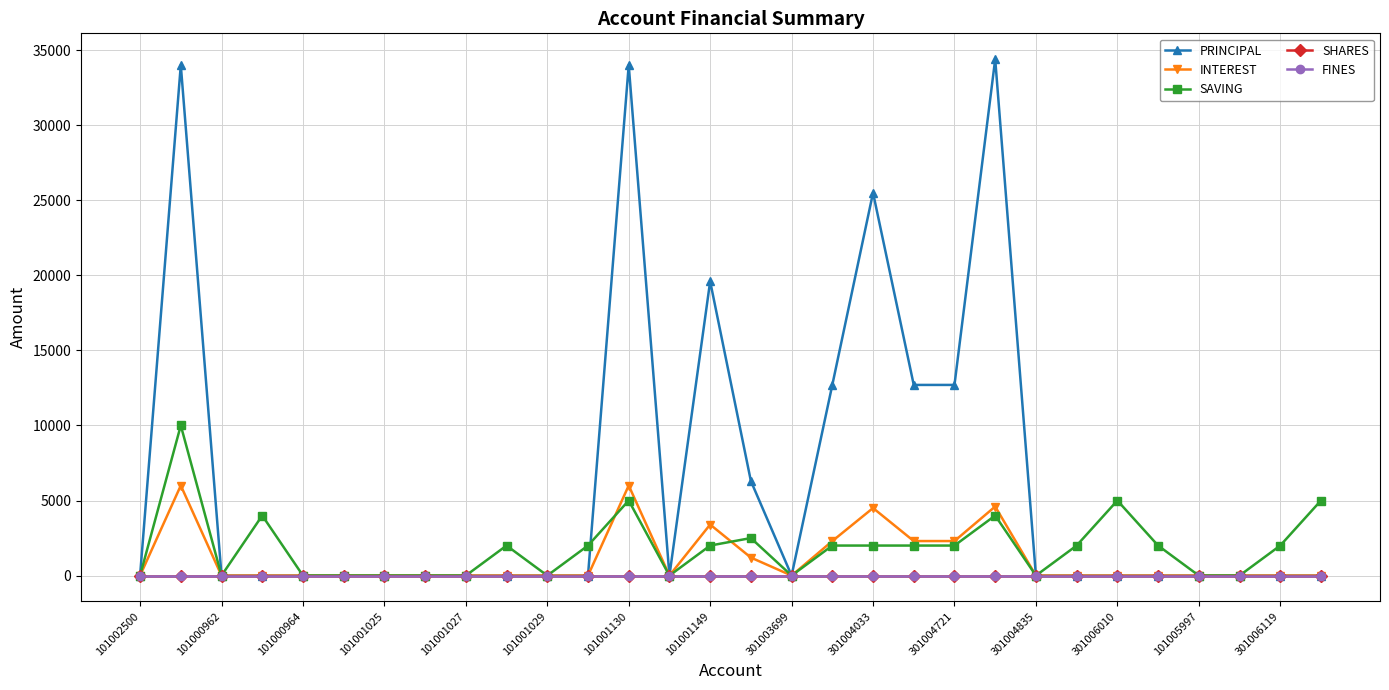

Is this an area chart (filled region under the line)?

No